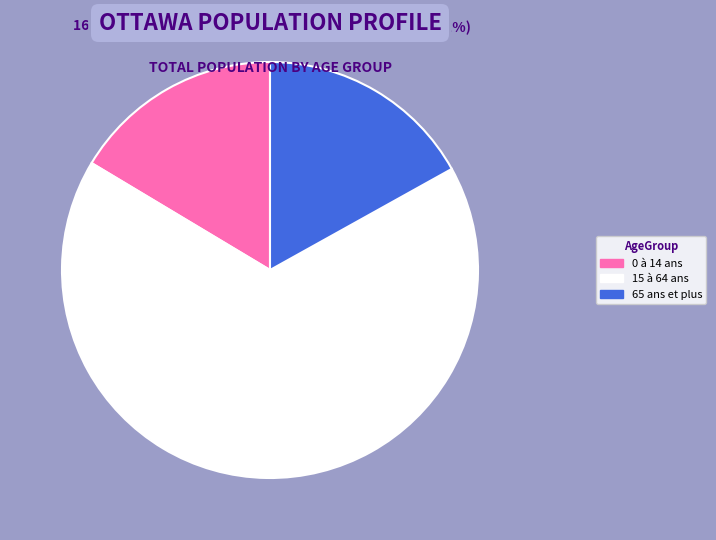

To the nearest percent, what percentage of the pie is 15 à 64 ans?

67%